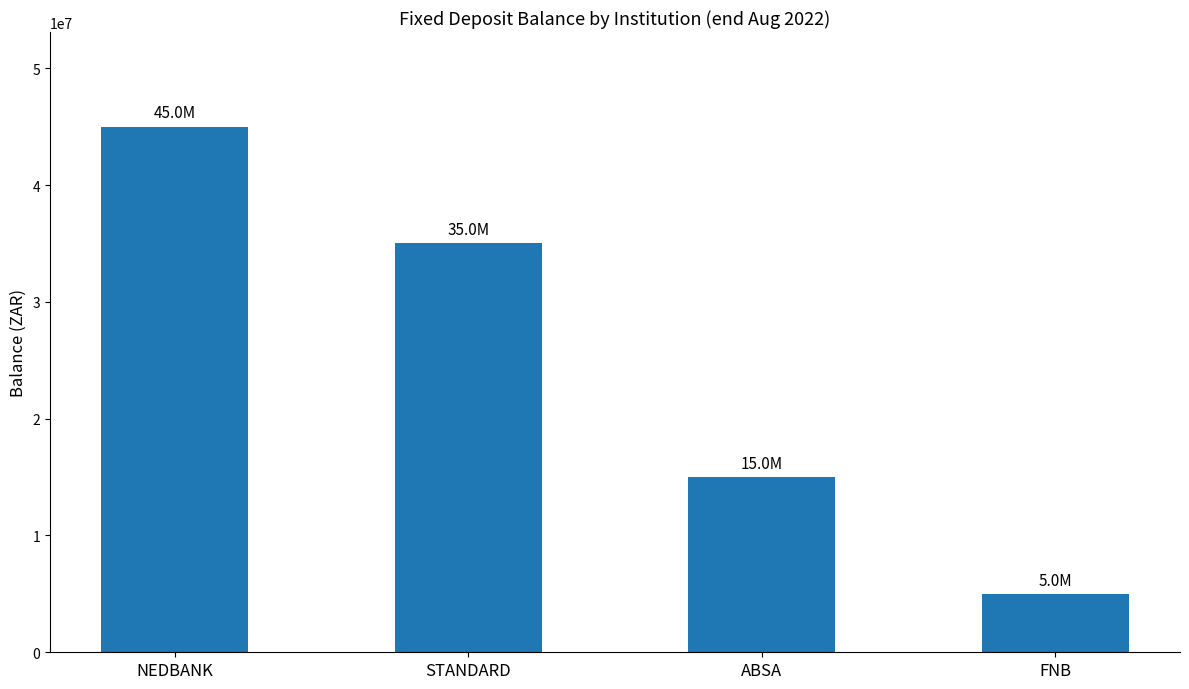

What is the value of the 2nd bar from the left?

35000000